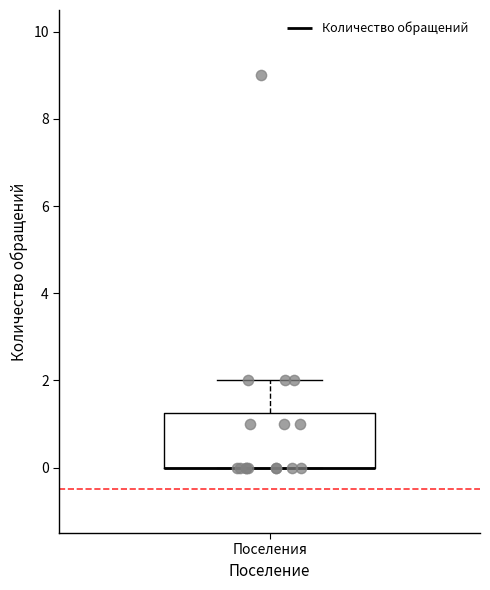

Transcribe this box plot: give where the median line is, the range the box spans, and where the two whiskers end, as read against the y-axis. The values are not printed on the chart, so give them approximately, as read against the axis.

median 0.0 (drawn on the box's lower edge), box 0.0 to 1.2, whiskers 0.0 to 2.0